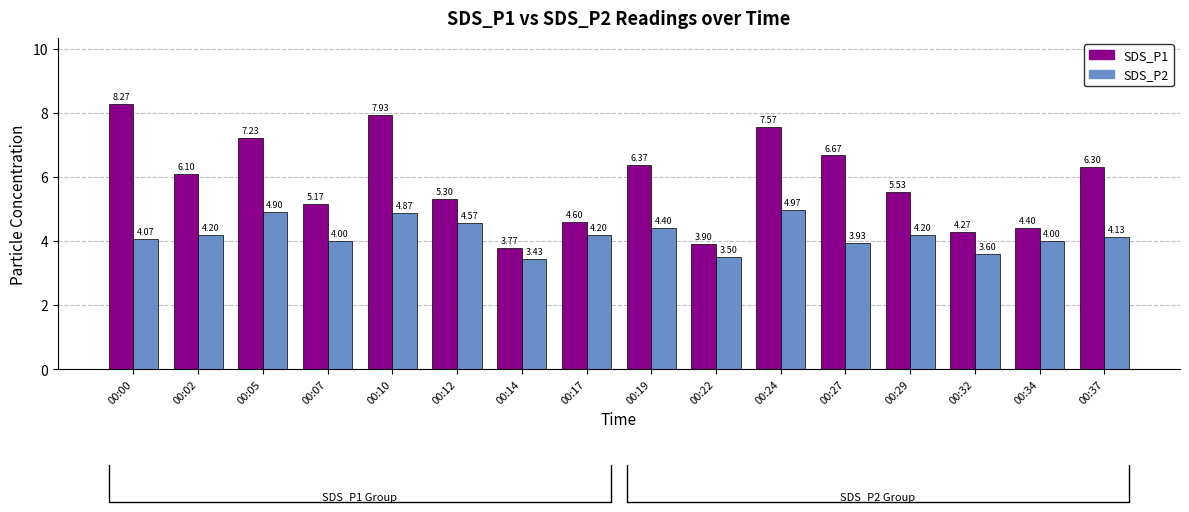

What value does the SDS_P2 series have at 00:12?

4.6